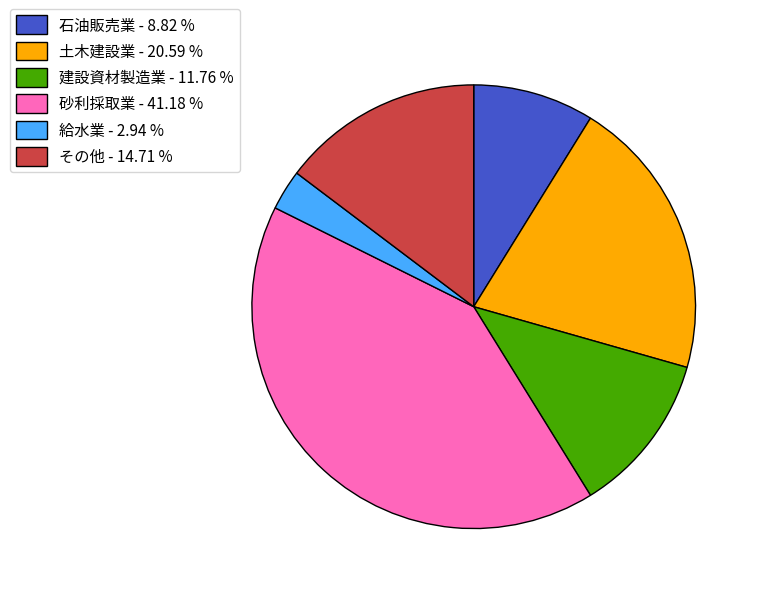

Which slice is the largest?

砂利採取業